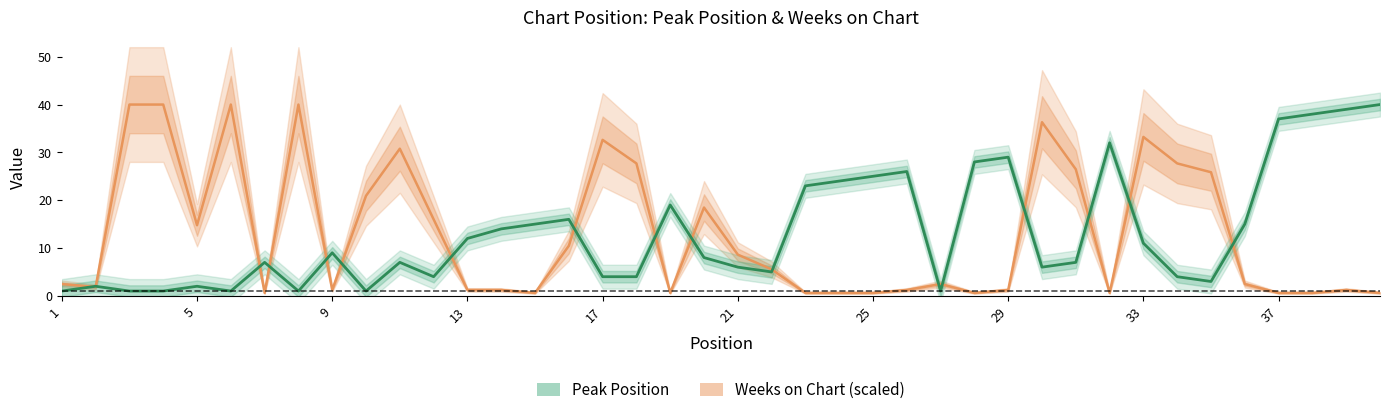

How many values in the Weeks on Chart series are below 2?

18